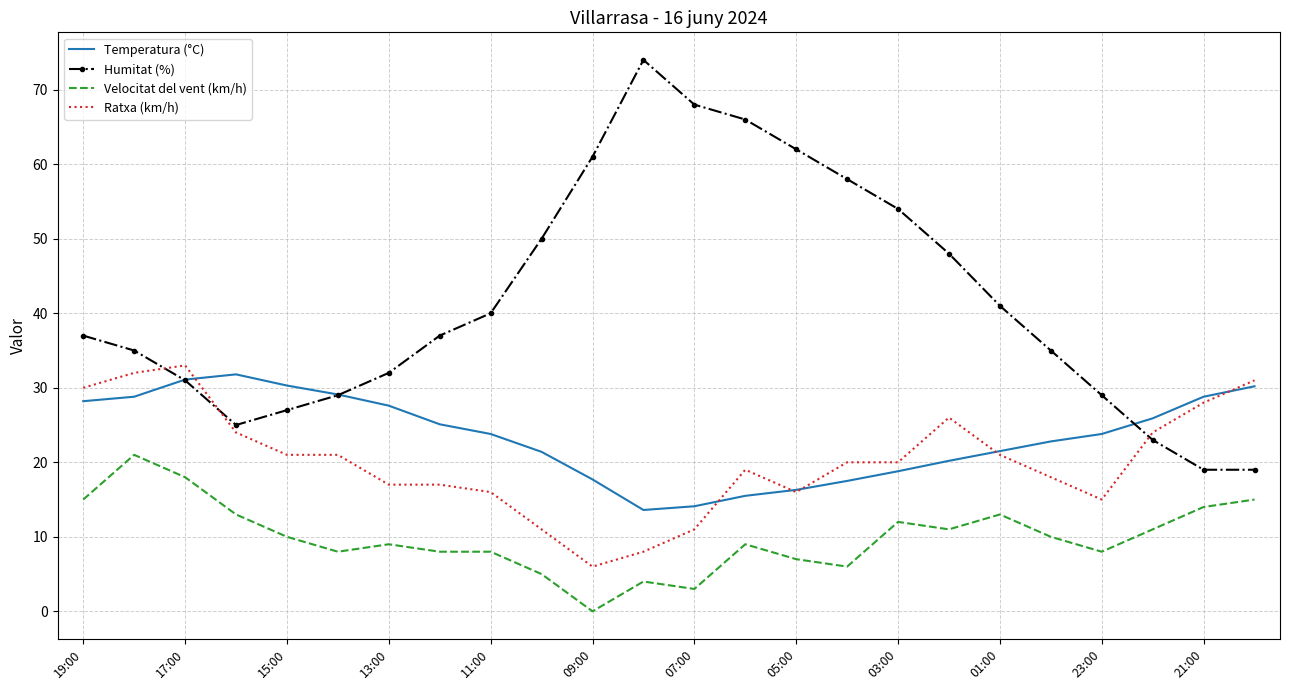

True or false: Ratxa (km/h) and Velocitat del vent (km/h) cross at least once.

False